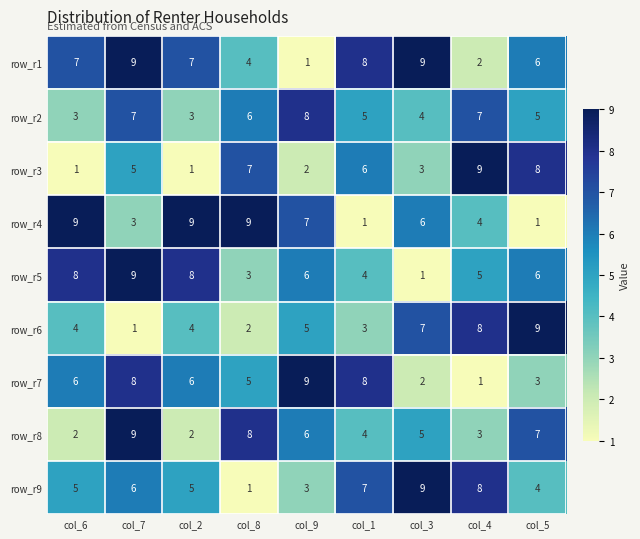

Between col_1 and col_5, which series saw the biggest shift?

row_r6